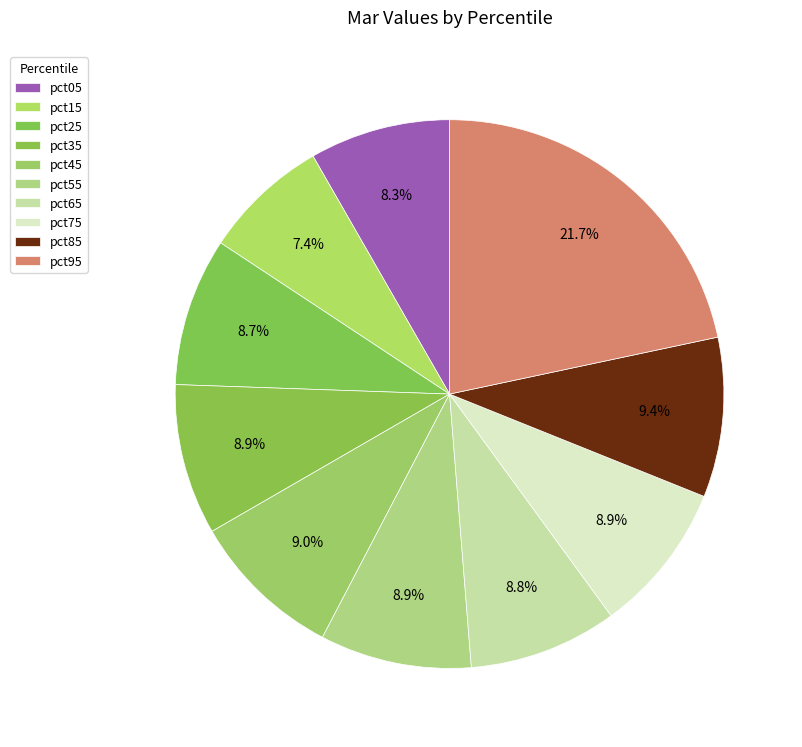

To the nearest percent, what is the difference between the largest and smallest slice percentages?

14%